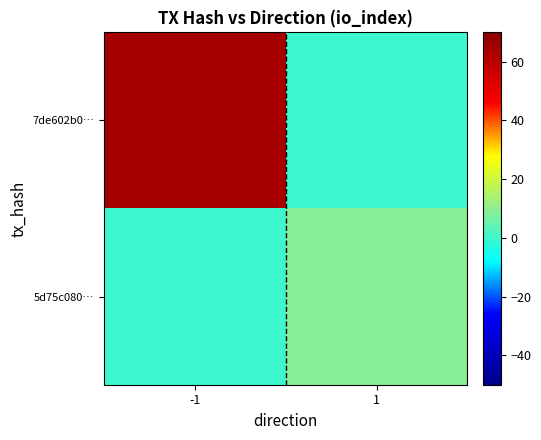

Which series has the largest total across all categories?

7de602b0…